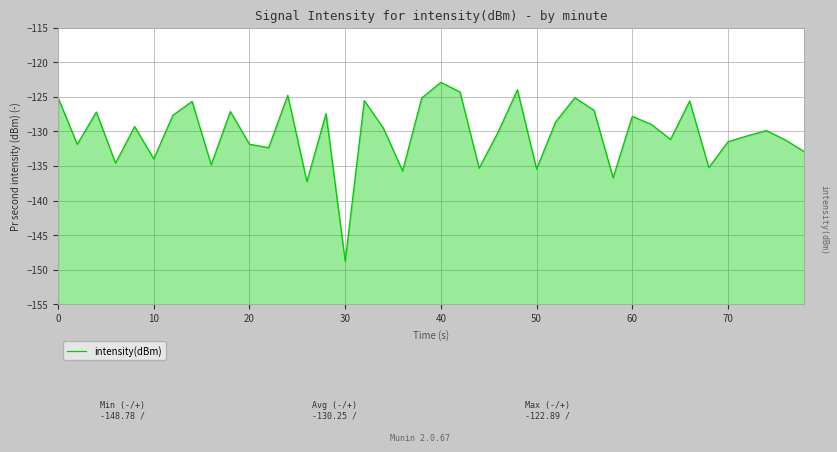

Read the value at 0.

-125.1